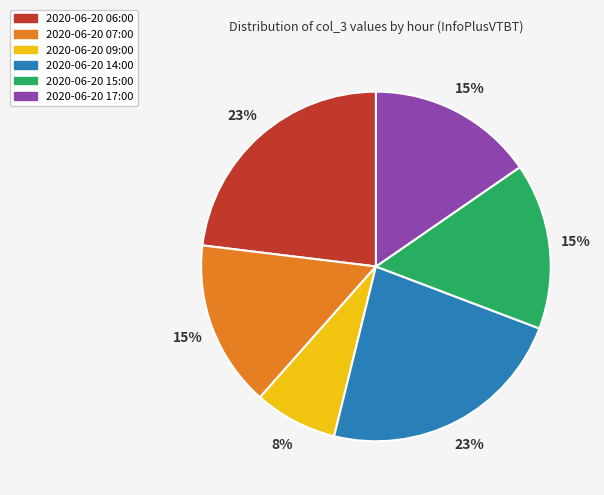

What is the smallest slice in the pie chart?

2020-06-20 09:00